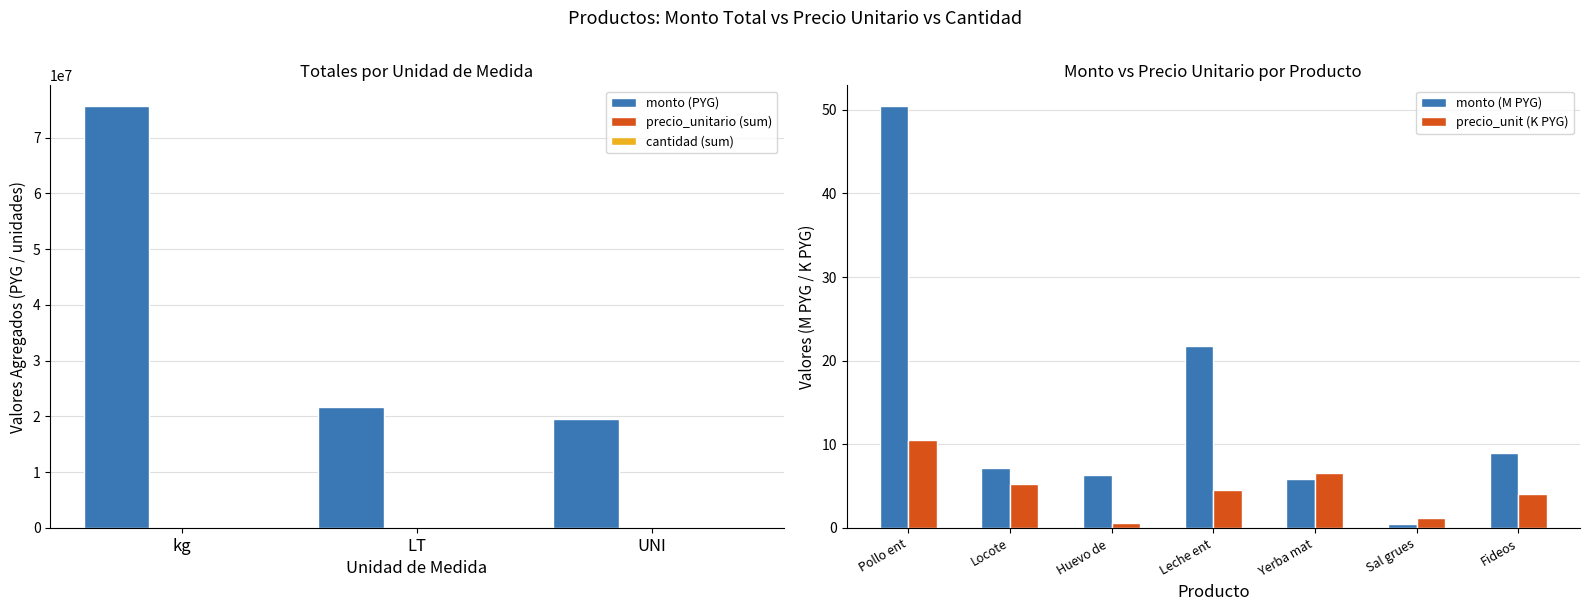

What is the spread (max minus min) of values at Sal gruesa?

482580